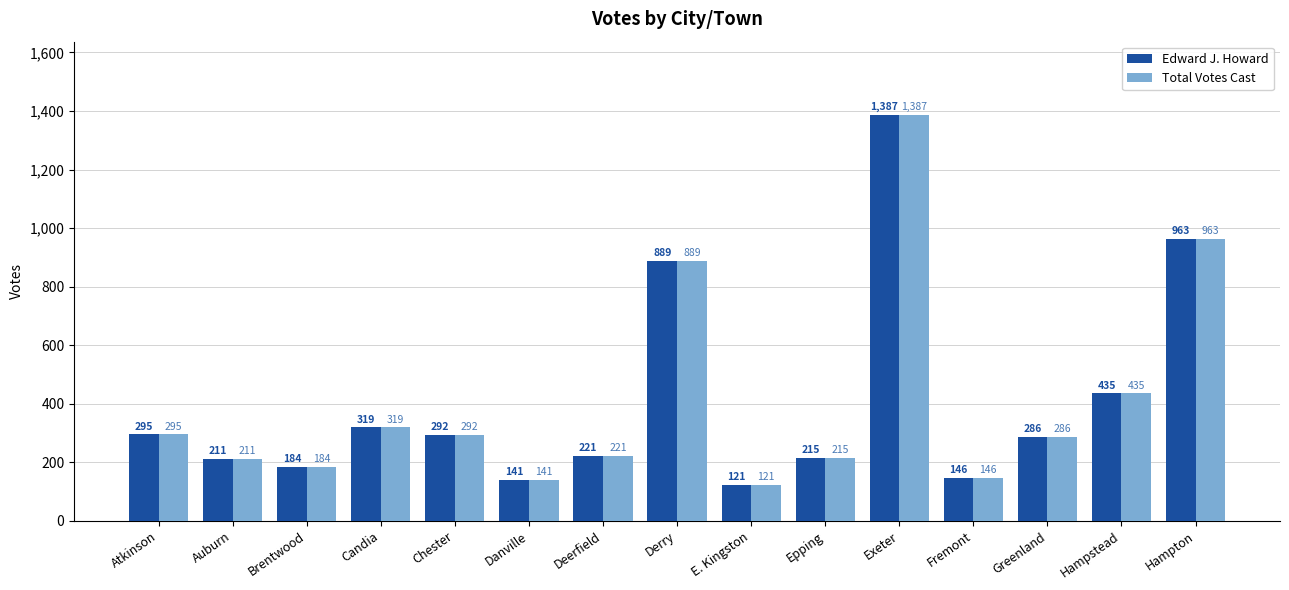

Rank the categories by Edward J. Howard value from lowest to highest.

E. Kingston, Danville, Fremont, Brentwood, Auburn, Epping, Deerfield, Greenland, Chester, Atkinson, Candia, Hampstead, Derry, Hampton, Exeter